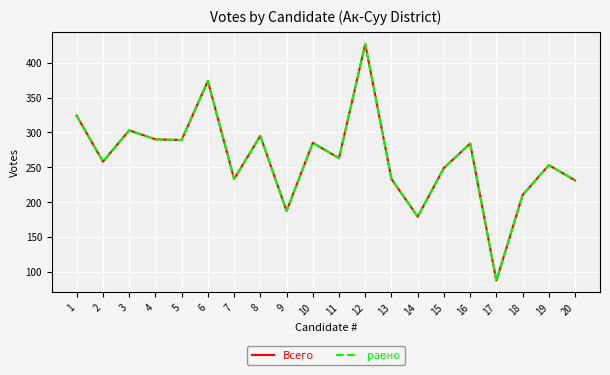

In равно, how many points are lower than both neighbors (excluding endpoints)?

7